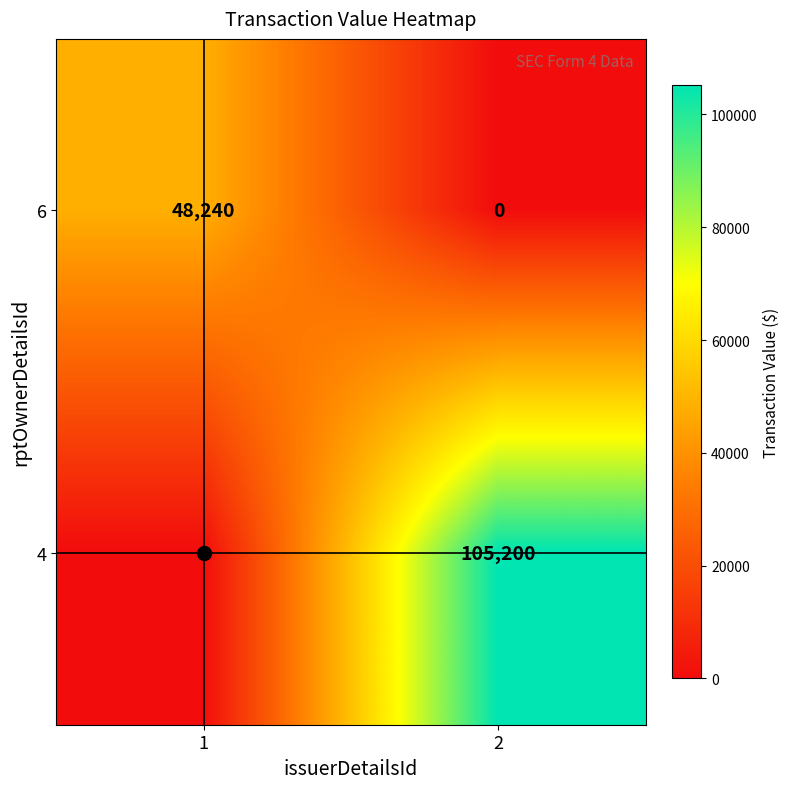

What is the difference between the 4 values at 1 and 2?

105200